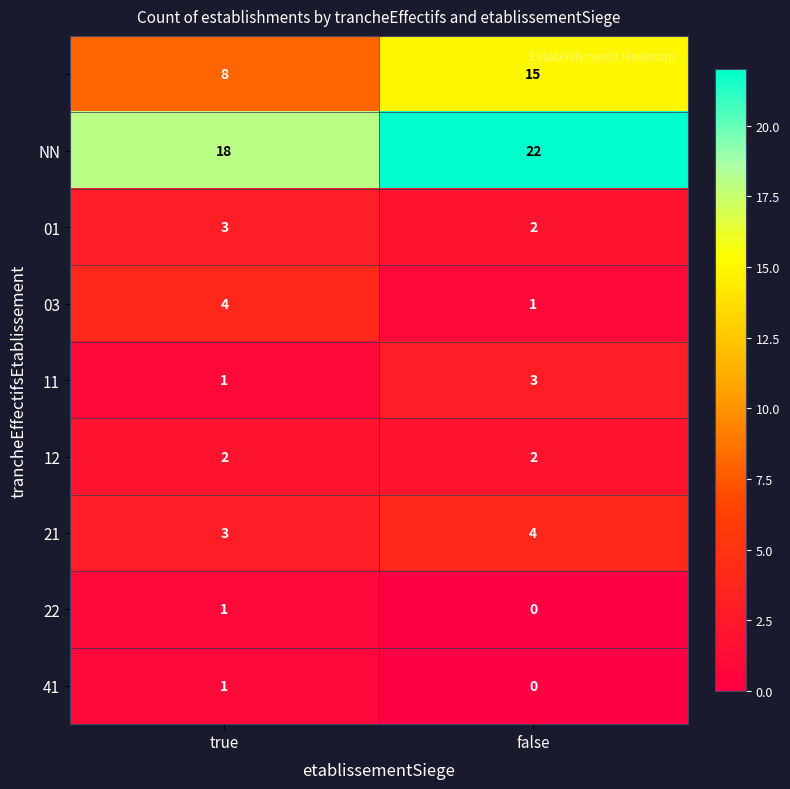

How many distinct data groups are displayed?

9